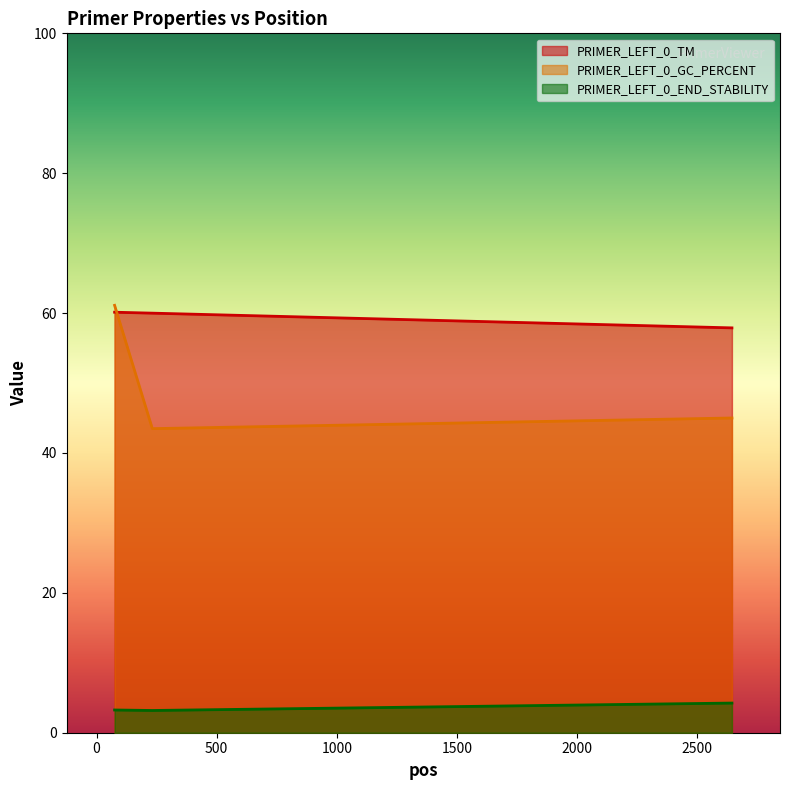

How many categories are shown in the chart?

3